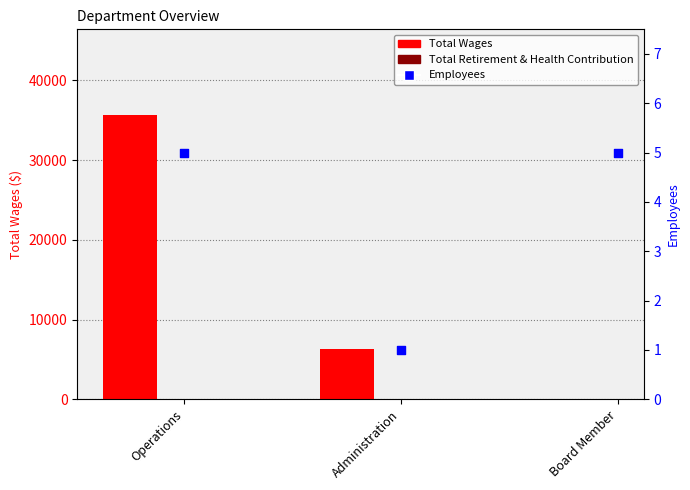

What is the total value across all series at Administration?

6315